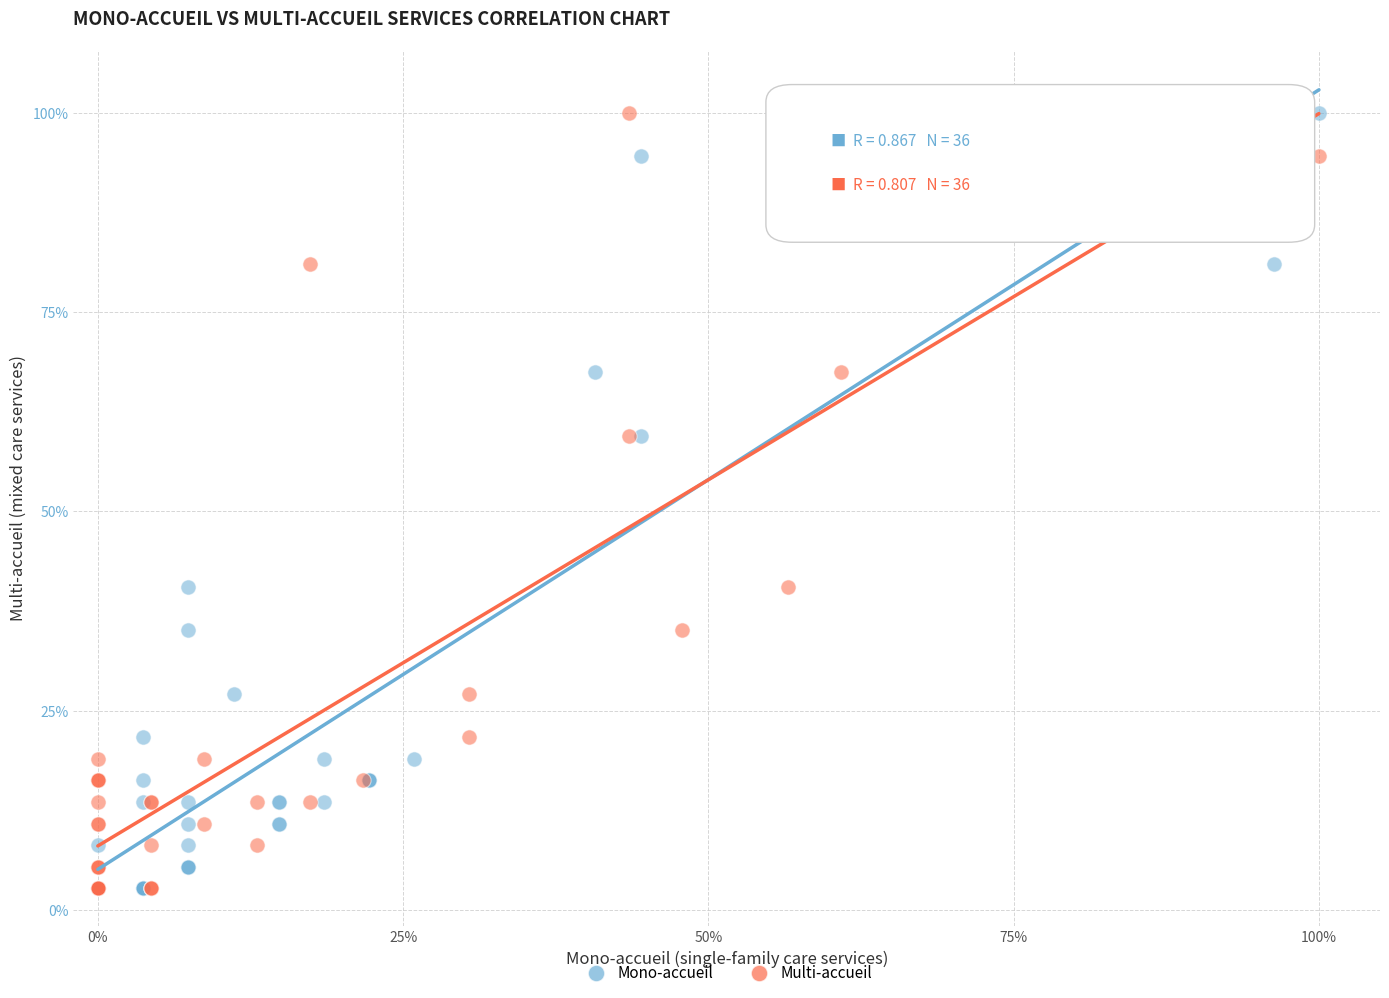

What are all the series names shown in the legend?

Mono-accueil, Multi-accueil